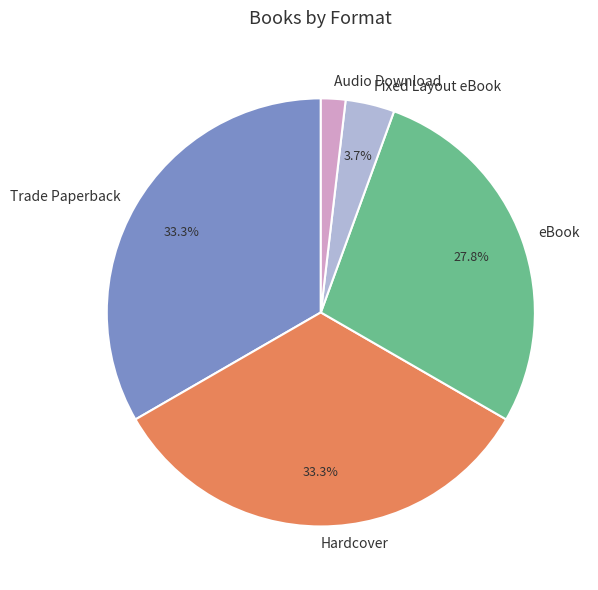

Is eBook the majority of the pie?

No